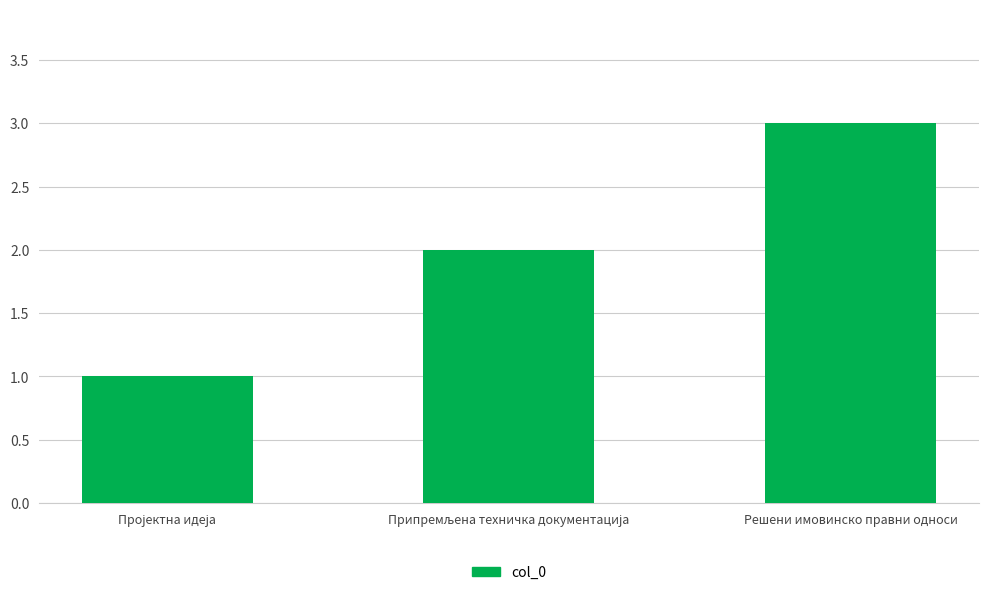

What position from the left is Решени имовинско правни односи?

3